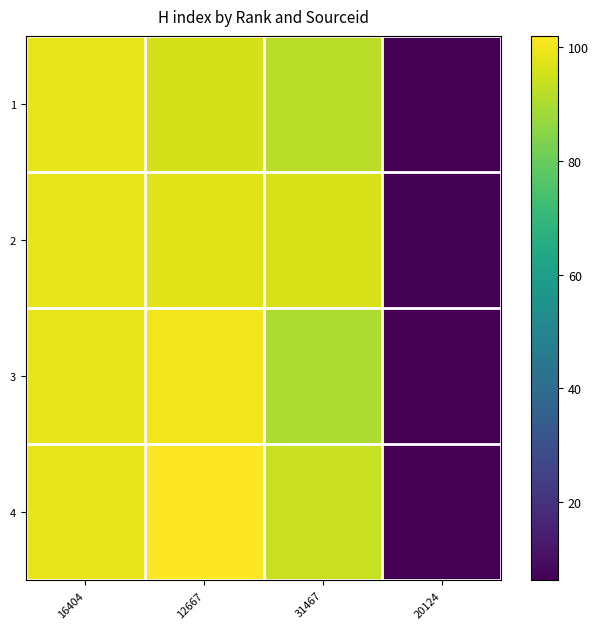

Which series has the largest range (max minus min)?

4